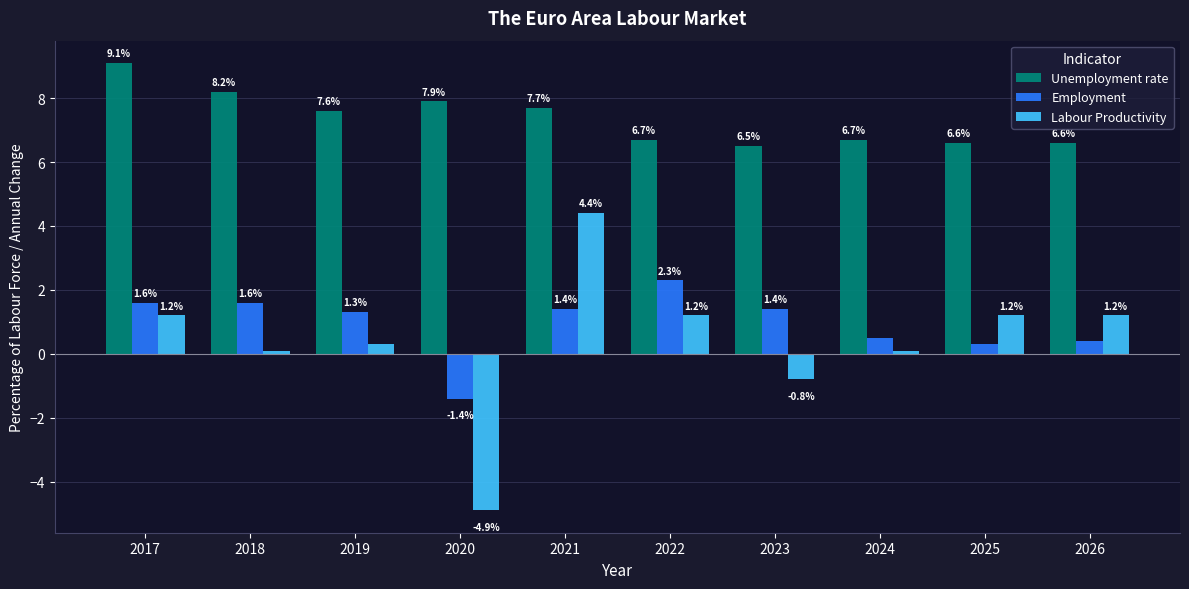

What is the difference between the highest and lowest values at 2024?

6.6